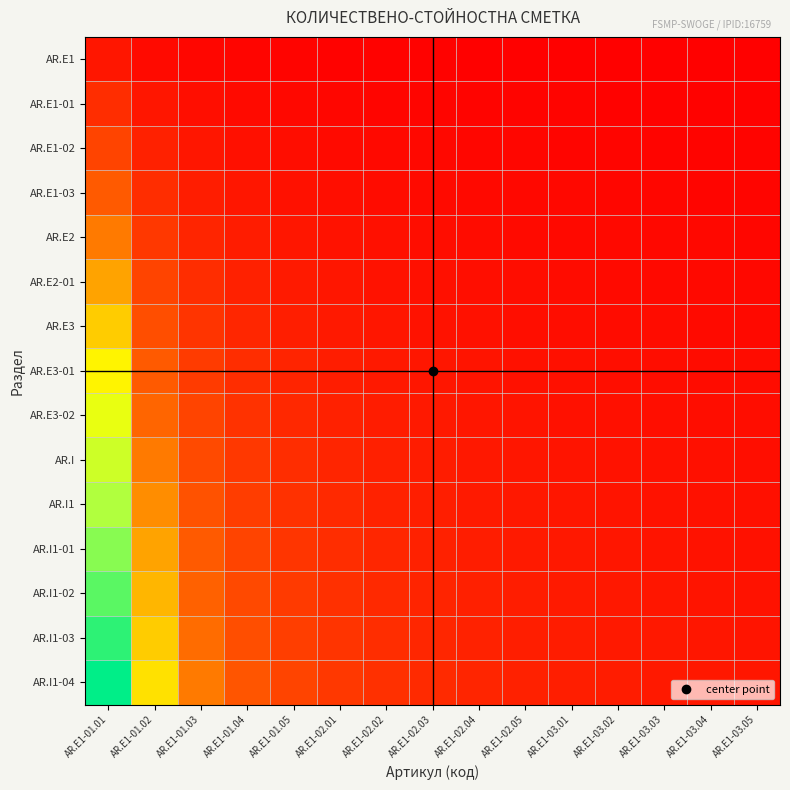

Reading right to left, transcribe all the data shown in this chart.

AR.E1: AR.E1-03.05=0.0	AR.E1-03.04=0.0	AR.E1-03.03=0.0	AR.E1-03.02=0.0	AR.E1-03.01=0.0	AR.E1-02.05=0.0	AR.E1-02.04=0.0	AR.E1-02.03=0.0	AR.E1-02.02=0.0	AR.E1-02.01=0.0	AR.E1-01.05=0.0	AR.E1-01.04=0.0	AR.E1-01.03=0.0	AR.E1-01.02=0.0	AR.E1-01.01=0.1
AR.E1-01: AR.E1-03.05=0.0	AR.E1-03.04=0.0	AR.E1-03.03=0.0	AR.E1-03.02=0.0	AR.E1-03.01=0.0	AR.E1-02.05=0.0	AR.E1-02.04=0.0	AR.E1-02.03=0.0	AR.E1-02.02=0.0	AR.E1-02.01=0.0	AR.E1-01.05=0.0	AR.E1-01.04=0.0	AR.E1-01.03=0.0	AR.E1-01.02=0.1	AR.E1-01.01=0.1
AR.E1-02: AR.E1-03.05=0.0	AR.E1-03.04=0.0	AR.E1-03.03=0.0	AR.E1-03.02=0.0	AR.E1-03.01=0.0	AR.E1-02.05=0.0	AR.E1-02.04=0.0	AR.E1-02.03=0.0	AR.E1-02.02=0.0	AR.E1-02.01=0.0	AR.E1-01.05=0.0	AR.E1-01.04=0.1	AR.E1-01.03=0.1	AR.E1-01.02=0.1	AR.E1-01.01=0.2
AR.E1-03: AR.E1-03.05=0.0	AR.E1-03.04=0.0	AR.E1-03.03=0.0	AR.E1-03.02=0.0	AR.E1-03.01=0.0	AR.E1-02.05=0.0	AR.E1-02.04=0.0	AR.E1-02.03=0.0	AR.E1-02.02=0.0	AR.E1-02.01=0.0	AR.E1-01.05=0.1	AR.E1-01.04=0.1	AR.E1-01.03=0.1	AR.E1-01.02=0.1	AR.E1-01.01=0.3
AR.E2: AR.E1-03.05=0.0	AR.E1-03.04=0.0	AR.E1-03.03=0.0	AR.E1-03.02=0.0	AR.E1-03.01=0.0	AR.E1-02.05=0.0	AR.E1-02.04=0.0	AR.E1-02.03=0.0	AR.E1-02.02=0.0	AR.E1-02.01=0.1	AR.E1-01.05=0.1	AR.E1-01.04=0.1	AR.E1-01.03=0.1	AR.E1-01.02=0.2	AR.E1-01.01=0.3
AR.E2-01: AR.E1-03.05=0.0	AR.E1-03.04=0.0	AR.E1-03.03=0.0	AR.E1-03.02=0.0	AR.E1-03.01=0.0	AR.E1-02.05=0.0	AR.E1-02.04=0.0	AR.E1-02.03=0.1	AR.E1-02.02=0.1	AR.E1-02.01=0.1	AR.E1-01.05=0.1	AR.E1-01.04=0.1	AR.E1-01.03=0.1	AR.E1-01.02=0.2	AR.E1-01.01=0.4
AR.E3: AR.E1-03.05=0.0	AR.E1-03.04=0.0	AR.E1-03.03=0.0	AR.E1-03.02=0.0	AR.E1-03.01=0.0	AR.E1-02.05=0.0	AR.E1-02.04=0.1	AR.E1-02.03=0.1	AR.E1-02.02=0.1	AR.E1-02.01=0.1	AR.E1-01.05=0.1	AR.E1-01.04=0.1	AR.E1-01.03=0.2	AR.E1-01.02=0.2	AR.E1-01.01=0.5
AR.E3-01: AR.E1-03.05=0.0	AR.E1-03.04=0.0	AR.E1-03.03=0.0	AR.E1-03.02=0.0	AR.E1-03.01=0.0	AR.E1-02.05=0.1	AR.E1-02.04=0.1	AR.E1-02.03=0.1	AR.E1-02.02=0.1	AR.E1-02.01=0.1	AR.E1-01.05=0.1	AR.E1-01.04=0.1	AR.E1-01.03=0.2	AR.E1-01.02=0.3	AR.E1-01.01=0.5
AR.E3-02: AR.E1-03.05=0.0	AR.E1-03.04=0.0	AR.E1-03.03=0.0	AR.E1-03.02=0.1	AR.E1-03.01=0.1	AR.E1-02.05=0.1	AR.E1-02.04=0.1	AR.E1-02.03=0.1	AR.E1-02.02=0.1	AR.E1-02.01=0.1	AR.E1-01.05=0.1	AR.E1-01.04=0.2	AR.E1-01.03=0.2	AR.E1-01.02=0.3	AR.E1-01.01=0.6
AR.I: AR.E1-03.05=0.0	AR.E1-03.04=0.0	AR.E1-03.03=0.1	AR.E1-03.02=0.1	AR.E1-03.01=0.1	AR.E1-02.05=0.1	AR.E1-02.04=0.1	AR.E1-02.03=0.1	AR.E1-02.02=0.1	AR.E1-02.01=0.1	AR.E1-01.05=0.1	AR.E1-01.04=0.2	AR.E1-01.03=0.2	AR.E1-01.02=0.3	AR.E1-01.01=0.7
AR.I1: AR.E1-03.05=0.0	AR.E1-03.04=0.1	AR.E1-03.03=0.1	AR.E1-03.02=0.1	AR.E1-03.01=0.1	AR.E1-02.05=0.1	AR.E1-02.04=0.1	AR.E1-02.03=0.1	AR.E1-02.02=0.1	AR.E1-02.01=0.1	AR.E1-01.05=0.1	AR.E1-01.04=0.2	AR.E1-01.03=0.2	AR.E1-01.02=0.4	AR.E1-01.01=0.7
AR.I1-01: AR.E1-03.05=0.1	AR.E1-03.04=0.1	AR.E1-03.03=0.1	AR.E1-03.02=0.1	AR.E1-03.01=0.1	AR.E1-02.05=0.1	AR.E1-02.04=0.1	AR.E1-02.03=0.1	AR.E1-02.02=0.1	AR.E1-02.01=0.1	AR.E1-01.05=0.2	AR.E1-01.04=0.2	AR.E1-01.03=0.3	AR.E1-01.02=0.4	AR.E1-01.01=0.8
AR.I1-02: AR.E1-03.05=0.1	AR.E1-03.04=0.1	AR.E1-03.03=0.1	AR.E1-03.02=0.1	AR.E1-03.01=0.1	AR.E1-02.05=0.1	AR.E1-02.04=0.1	AR.E1-02.03=0.1	AR.E1-02.02=0.1	AR.E1-02.01=0.1	AR.E1-01.05=0.2	AR.E1-01.04=0.2	AR.E1-01.03=0.3	AR.E1-01.02=0.4	AR.E1-01.01=0.9
AR.I1-03: AR.E1-03.05=0.1	AR.E1-03.04=0.1	AR.E1-03.03=0.1	AR.E1-03.02=0.1	AR.E1-03.01=0.1	AR.E1-02.05=0.1	AR.E1-02.04=0.1	AR.E1-02.03=0.1	AR.E1-02.02=0.1	AR.E1-02.01=0.2	AR.E1-01.05=0.2	AR.E1-01.04=0.2	AR.E1-01.03=0.3	AR.E1-01.02=0.5	AR.E1-01.01=0.9
AR.I1-04: AR.E1-03.05=0.1	AR.E1-03.04=0.1	AR.E1-03.03=0.1	AR.E1-03.02=0.1	AR.E1-03.01=0.1	AR.E1-02.05=0.1	AR.E1-02.04=0.1	AR.E1-02.03=0.1	AR.E1-02.02=0.1	AR.E1-02.01=0.2	AR.E1-01.05=0.2	AR.E1-01.04=0.3	AR.E1-01.03=0.3	AR.E1-01.02=0.5	AR.E1-01.01=1.0